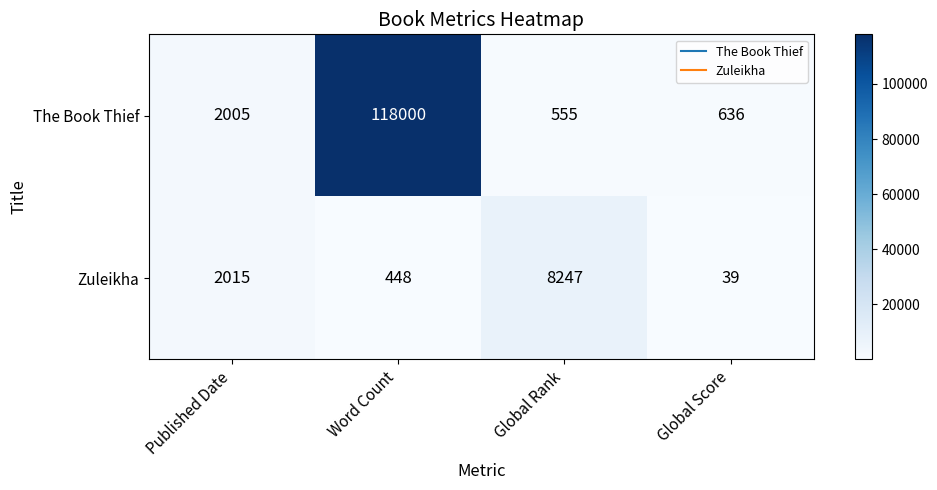

At which category does the chart reach its peak across all series?

Word Count